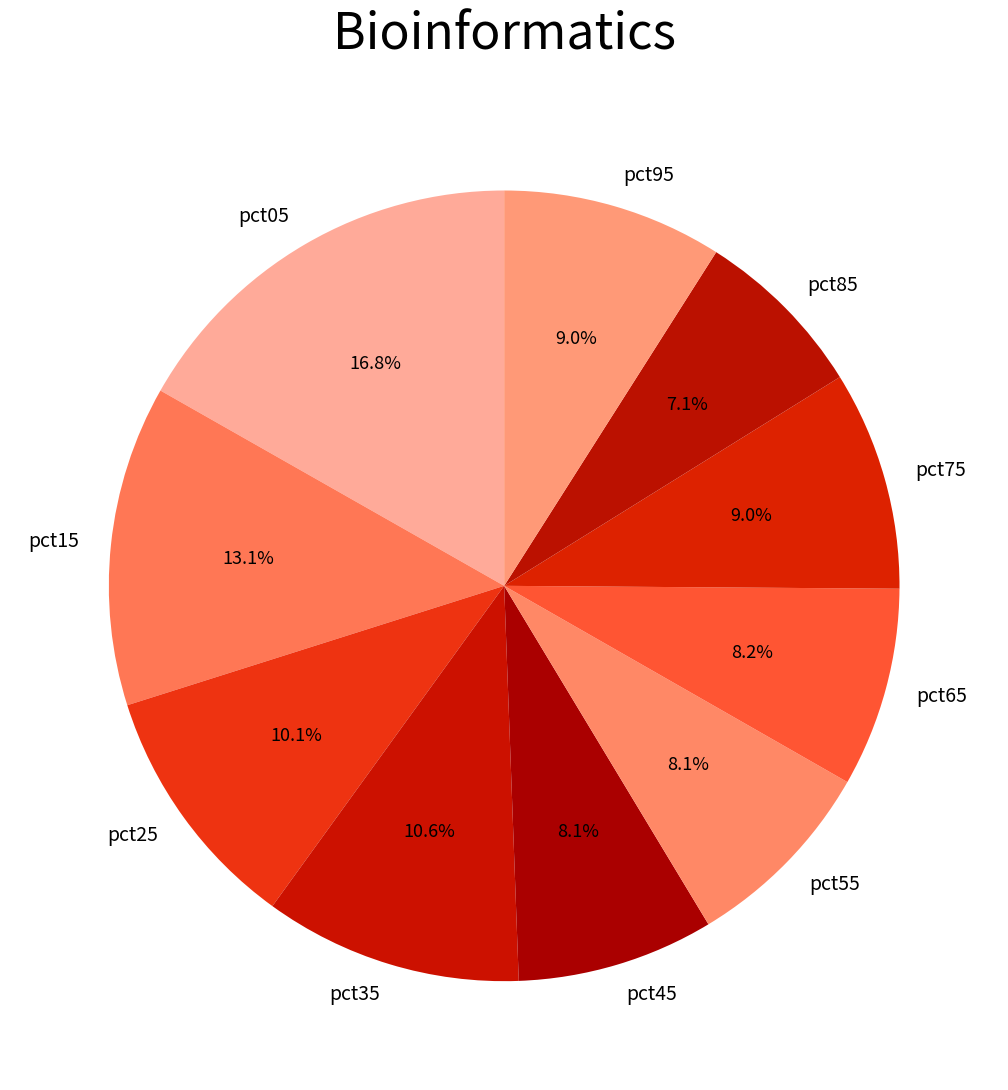

Does any single category account for the majority?

No